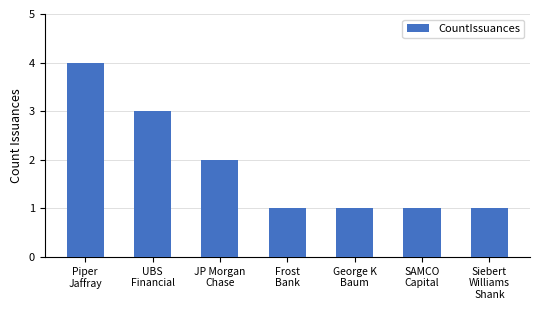

What position from the right is Siebert
Williams
Shank?

1